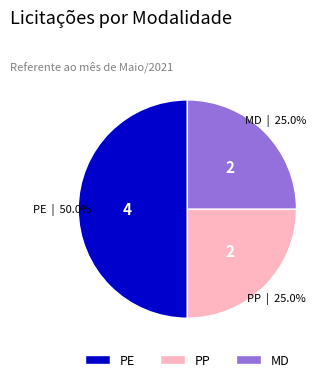

What is the total percentage of PP and PE?

75.0%